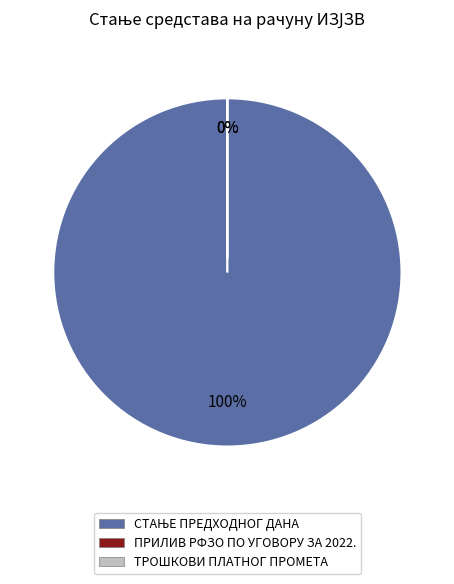

True or false: СТАЊЕ ПРЕДХОДНОГ ДАНА accounts for 99% of the total.

False